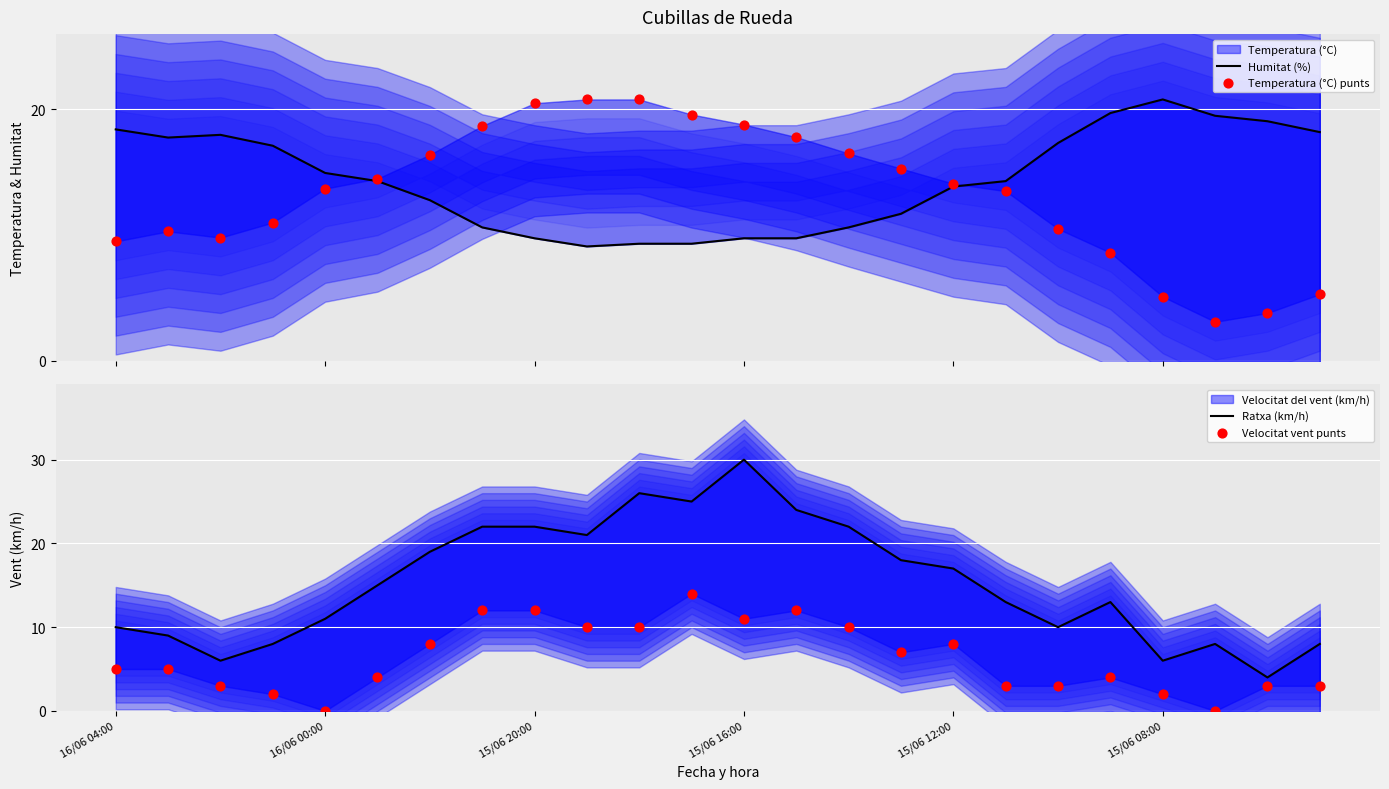

Which series has the largest total across all categories?

Ratxa (km/h)